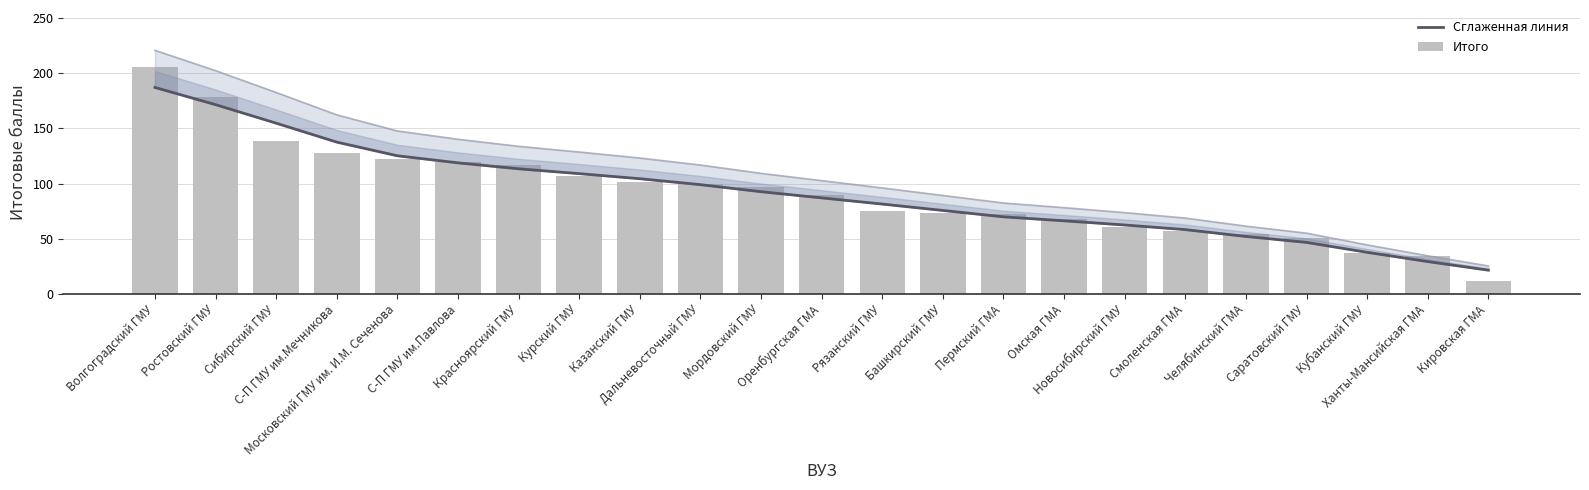

What is the total value across all series at Курский ГМУ?

216.0